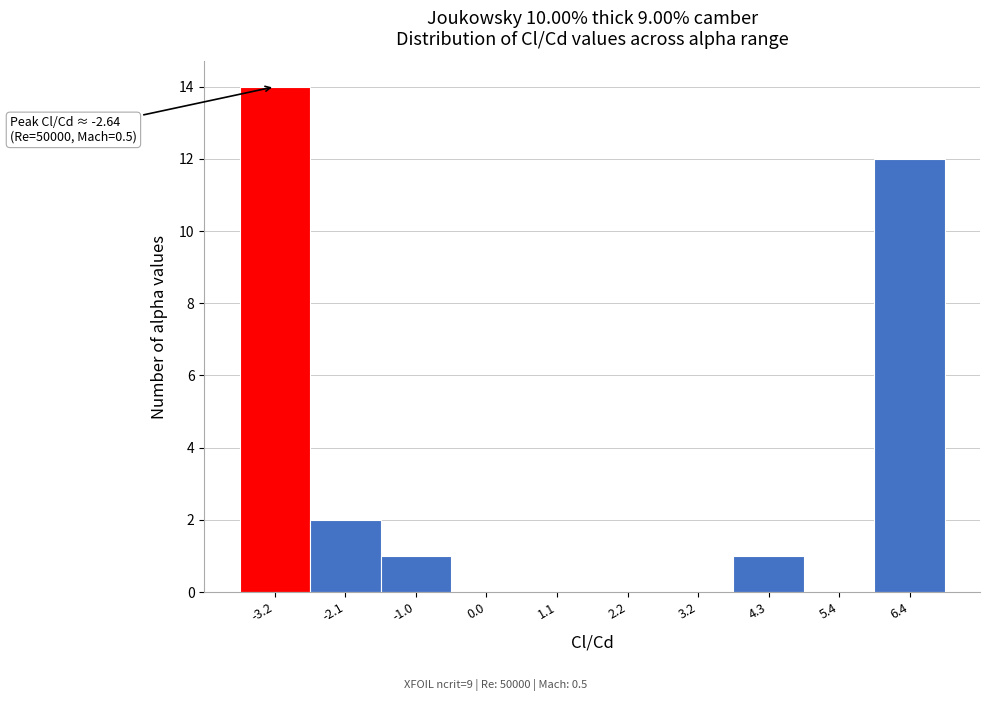

Reading right to left, extract all data points from this chart.

6.4=12	5.4=0	4.3=1	3.2=0	2.2=0	1.1=0	0.0=0	-1.0=1	-2.1=2	-3.2=14